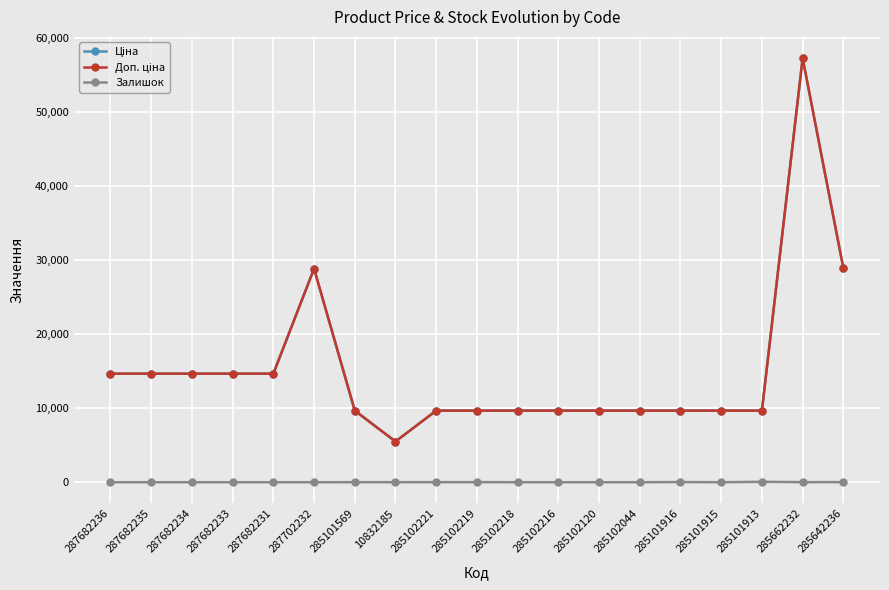

Is this an area chart (filled region under the line)?

No